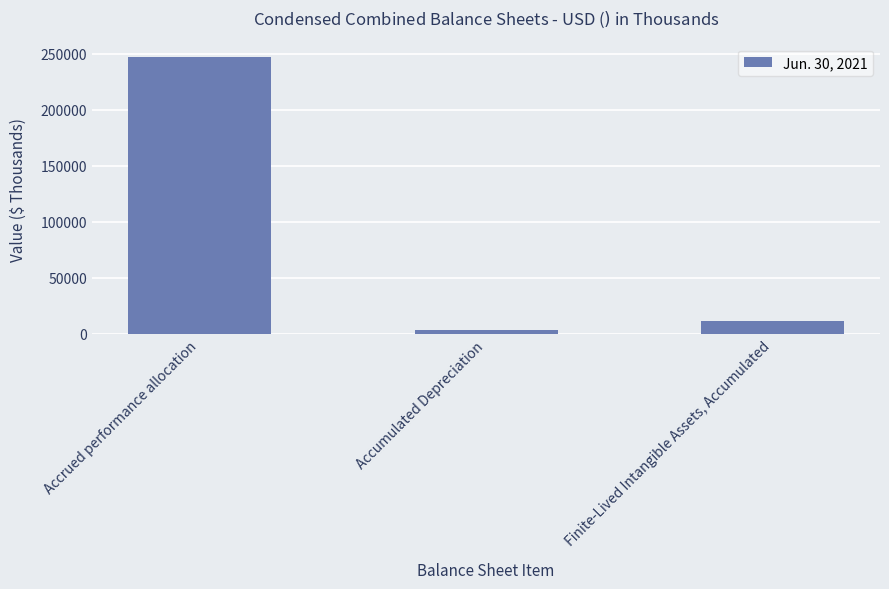

Which label corresponds to the largest value in the chart?

Accrued performance allocation